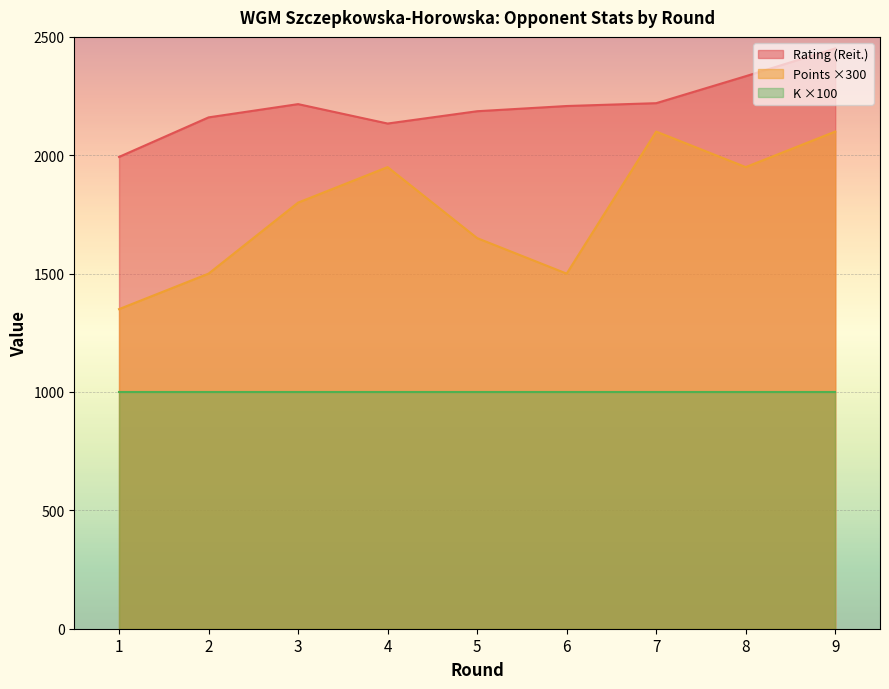

Where is Points (Ochki) nearest to the value 1725?

3